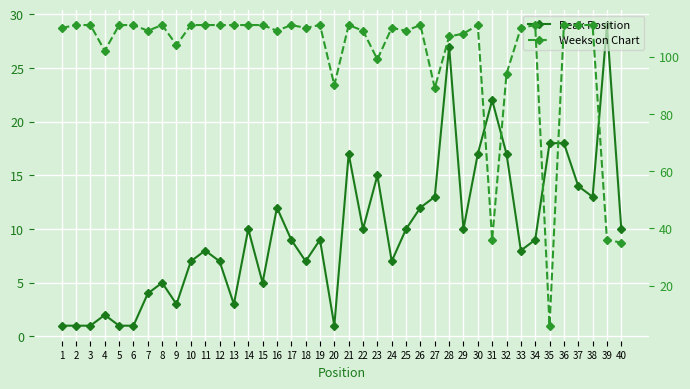

What is the sum of all Weeks on Chart values?

4002